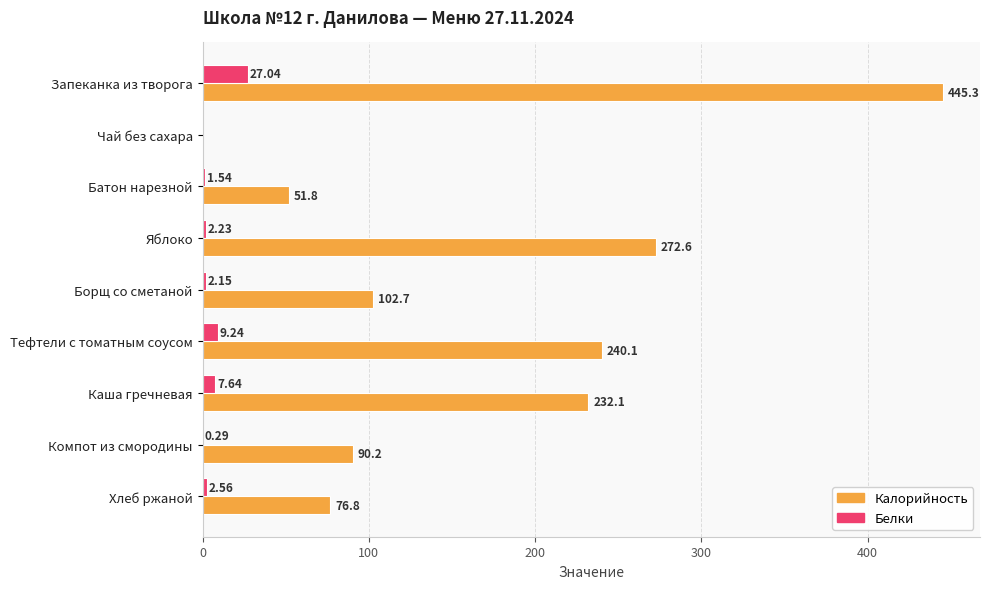

Is the value of Белки at Тефтели с томатным соусом greater than the value of Калорийность at Чай без сахара?

Yes